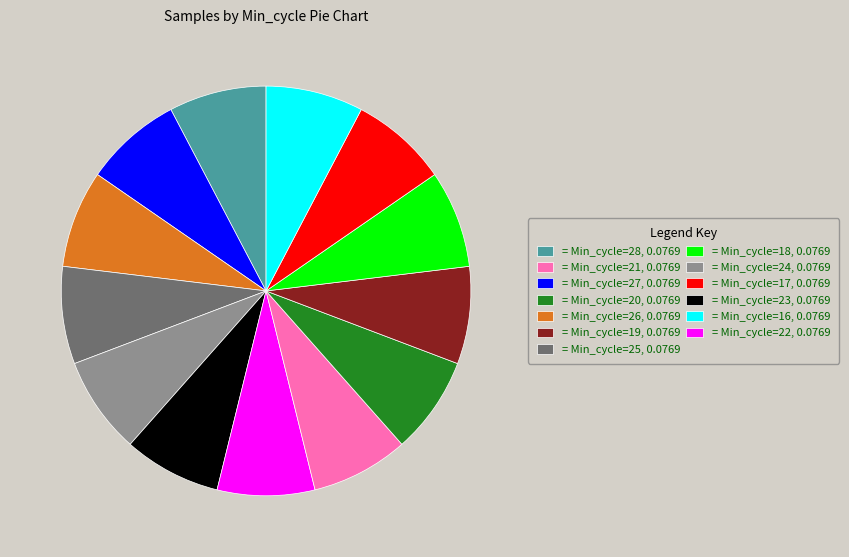

Count the number of slices in the pie.

13